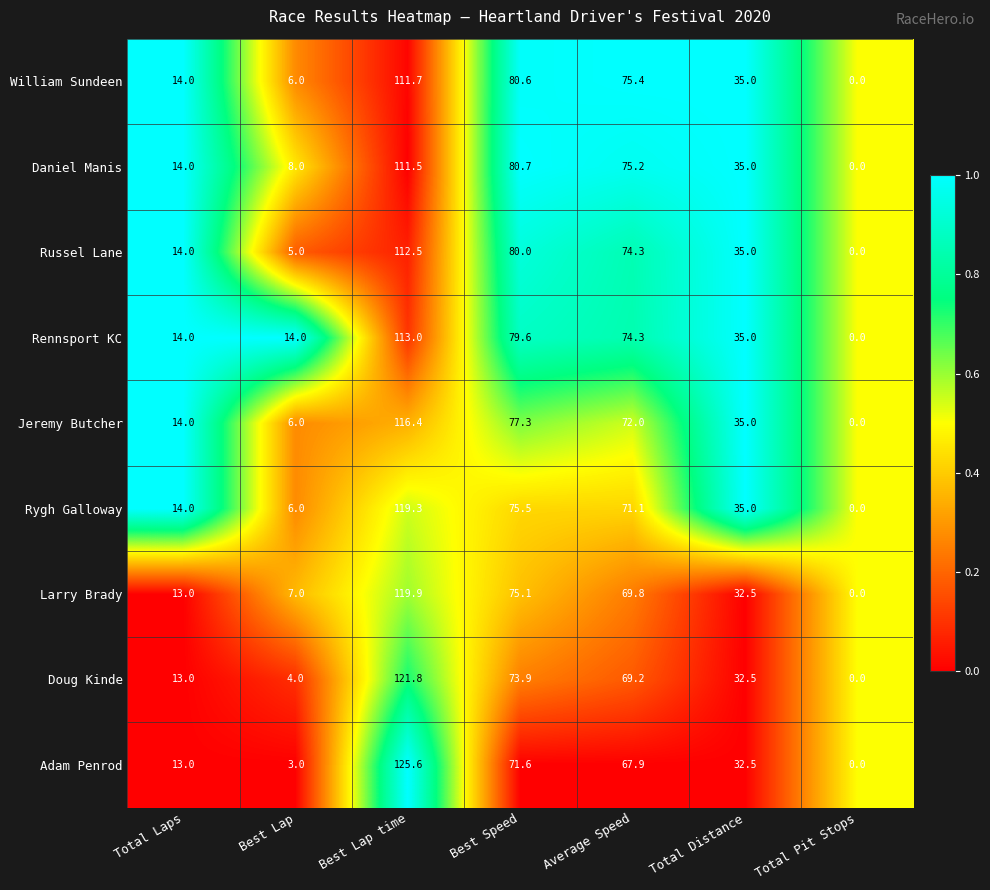

True or false: Larry Brady has a value of 48.2 at Total Distance.

False